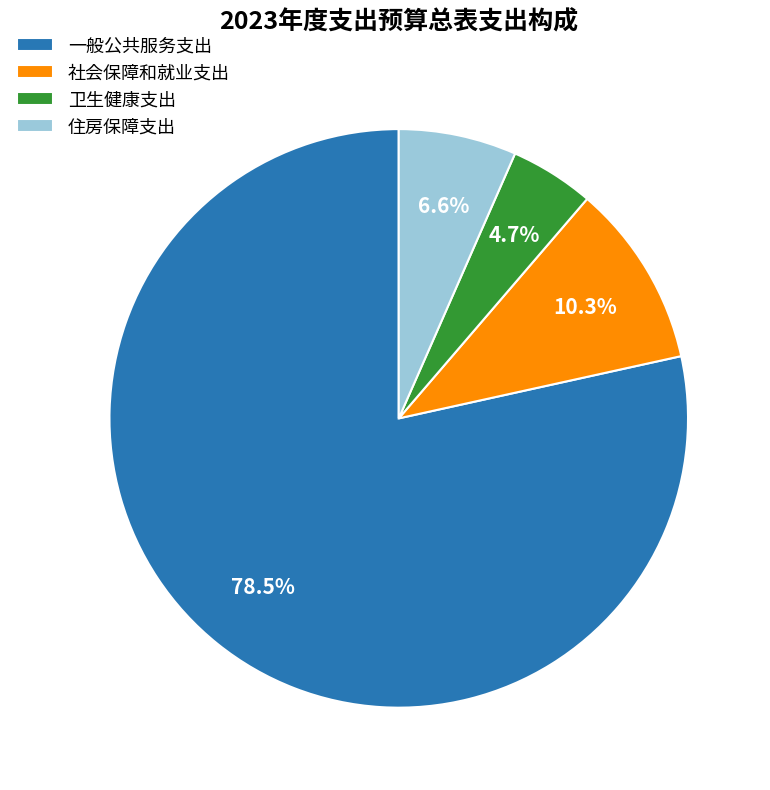

True or false: 社会保障和就业支出 accounts for 71% of the total.

False